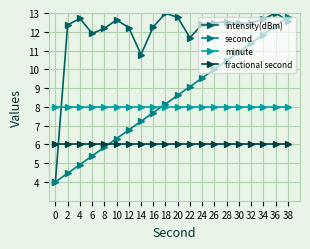

Which series has the largest range (max minus min)?

intensity(dBm)